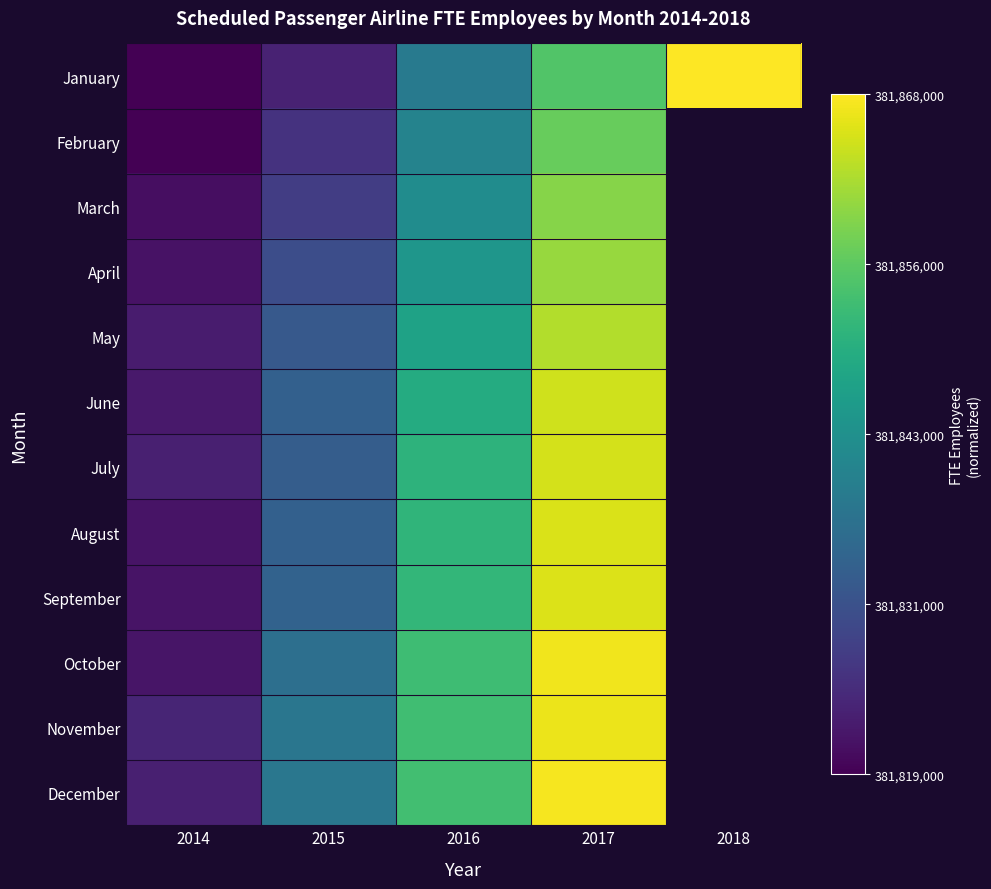

Which series has the widest spread of values?

January